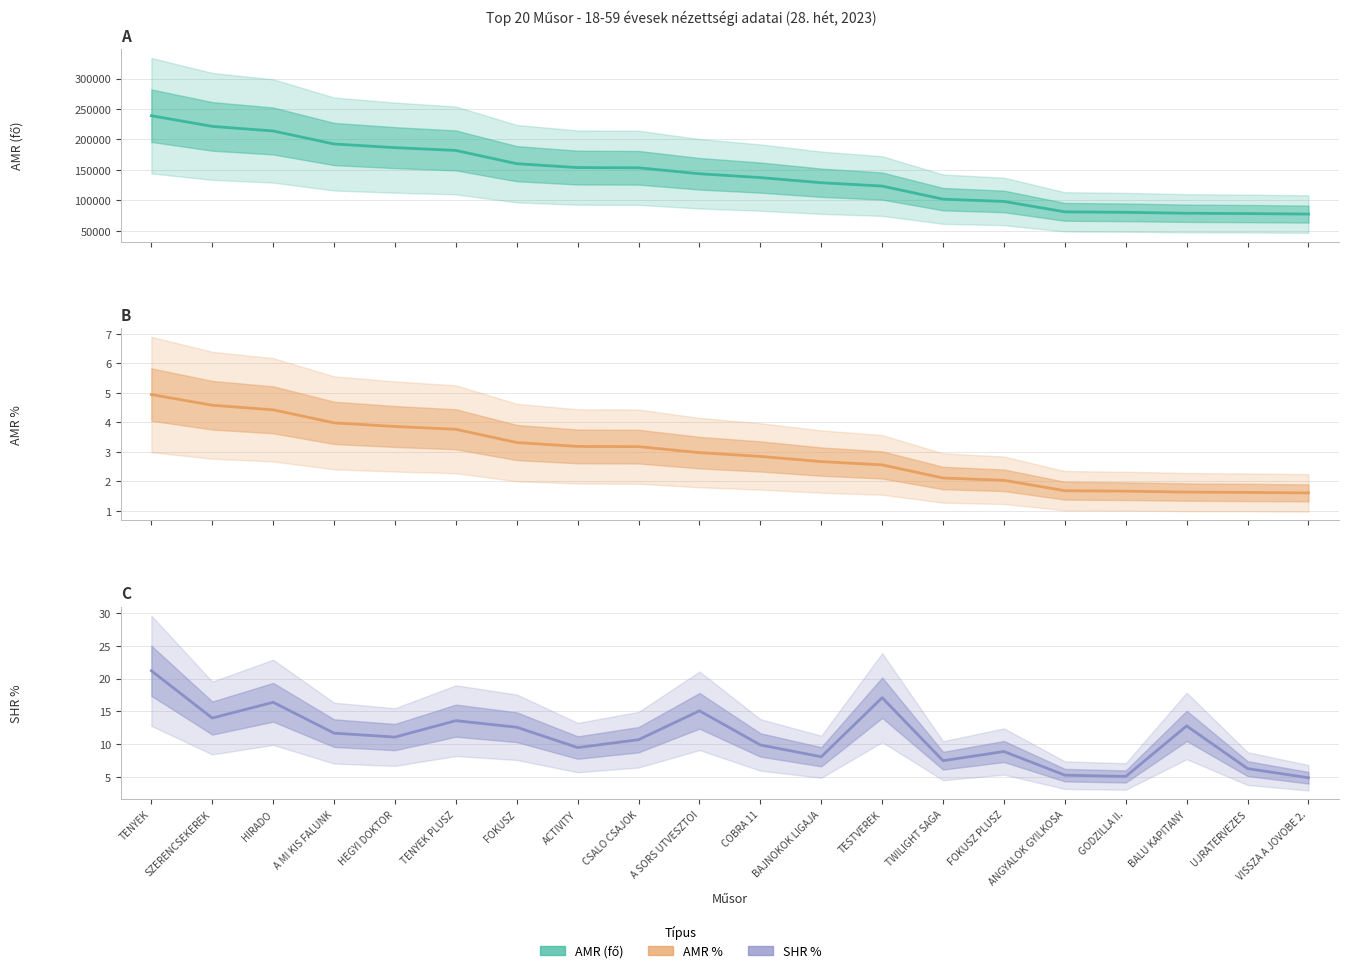

What is the label of the 13th point from the left?

TESTVEREK